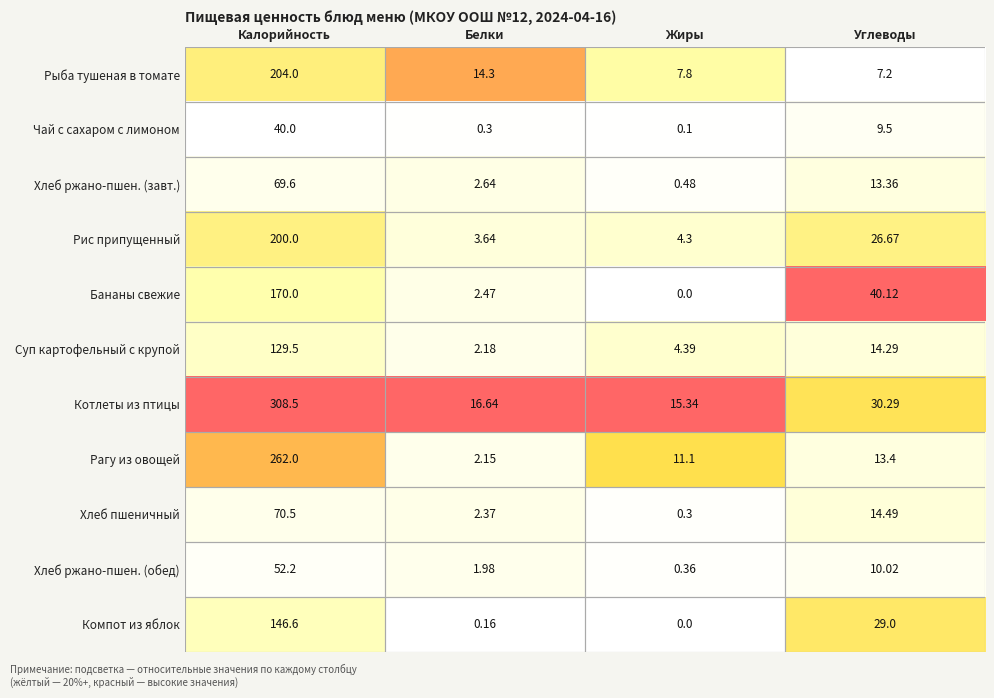

At which label does Компот из яблок first exceed 29?

Калорийность